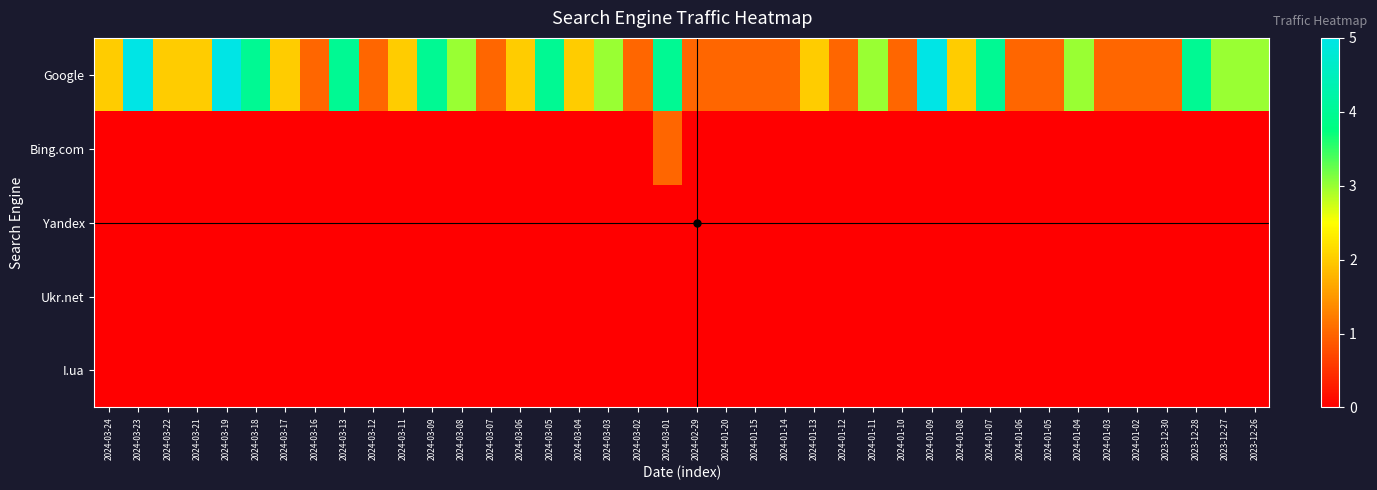

Which series has the largest total across all categories?

Google